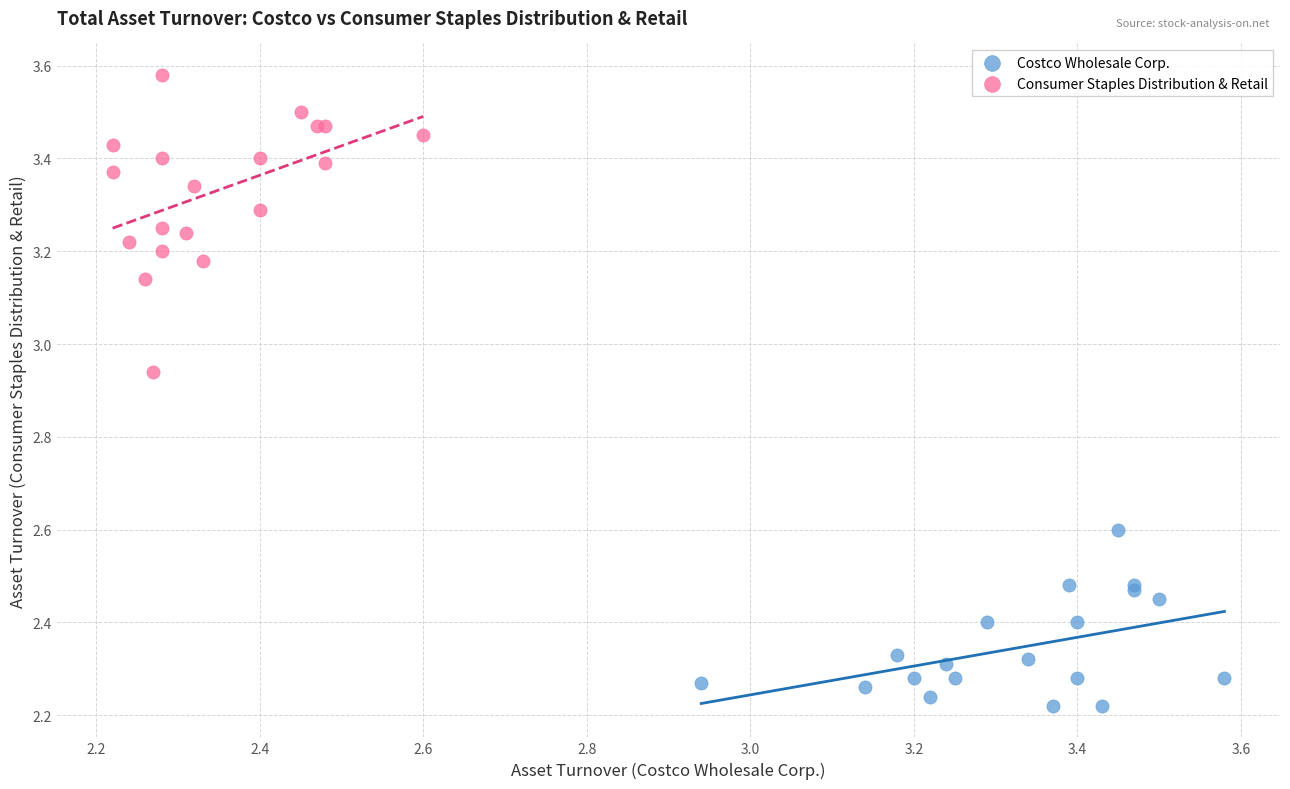

Which series contains the lowest Y value?

Costco Wholesale Corp.